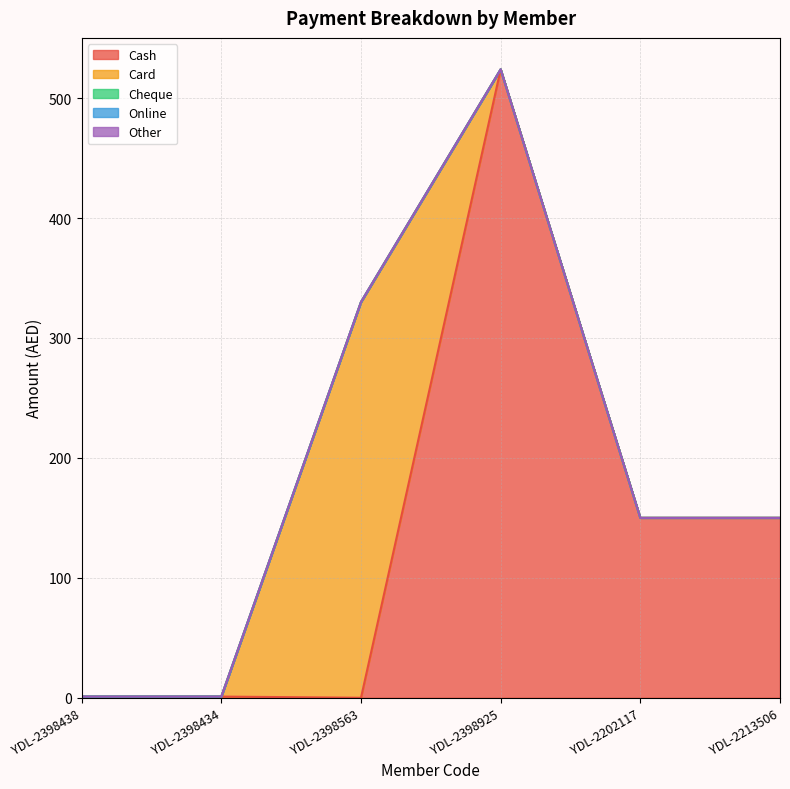

At how many categories does at least one series exceed 60?

4